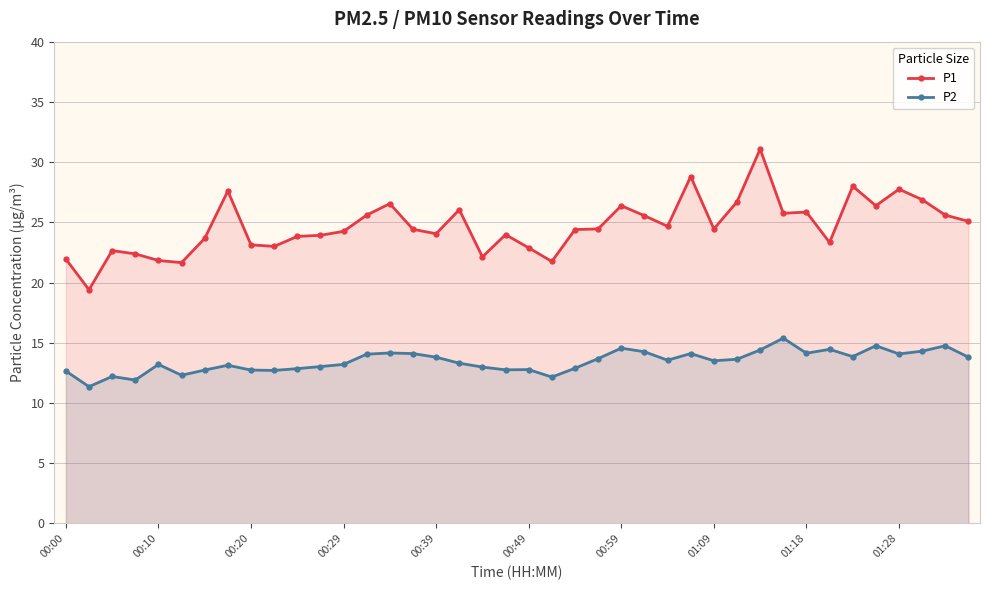

What are all the series names shown in the legend?

P1, P2